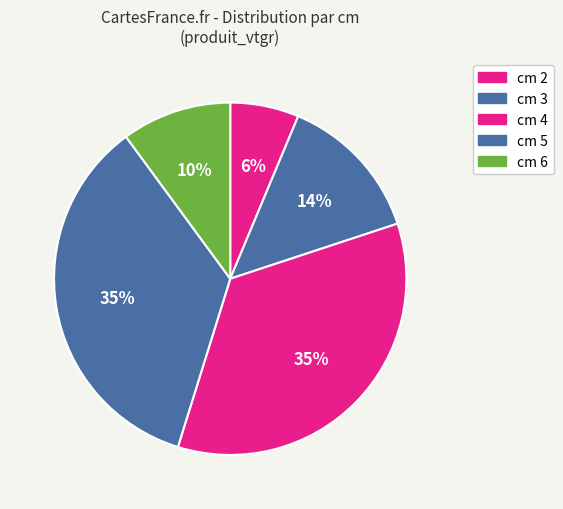

How many segments does this pie chart have?

5